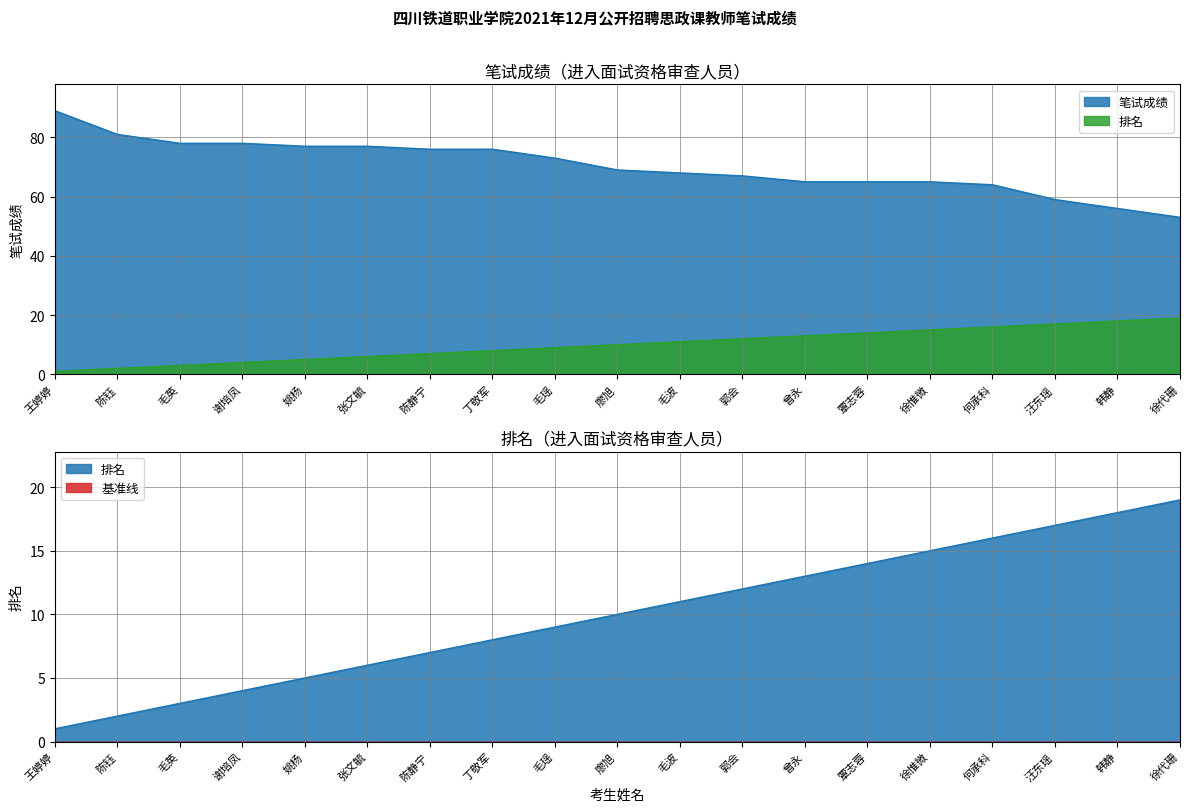

What are all the series names shown in the legend?

笔试成绩, 排名